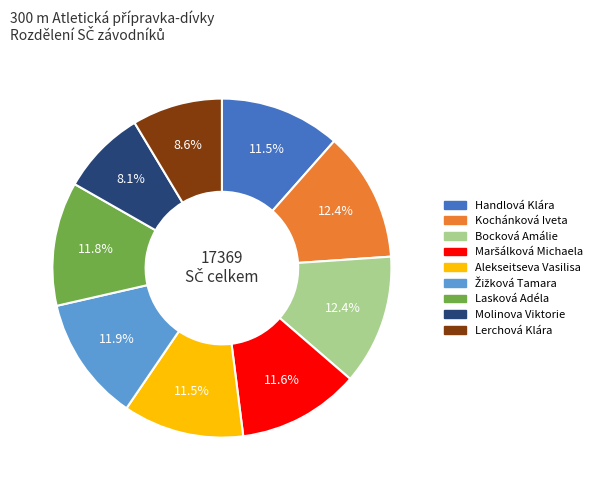

To the nearest percent, what is the difference between the largest and smallest slice percentages?

4%